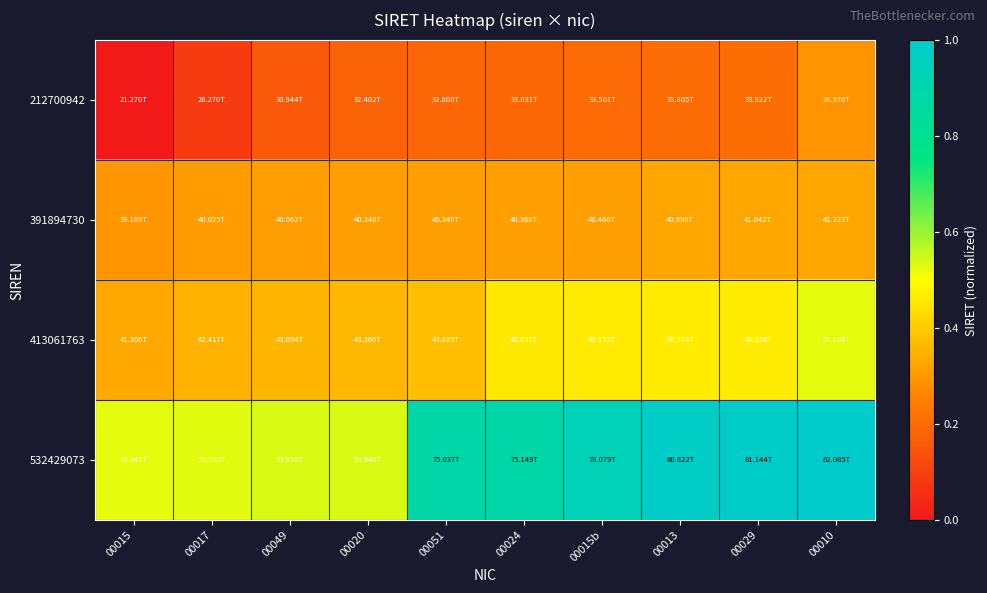

Which category has the highest value across all series?

00010